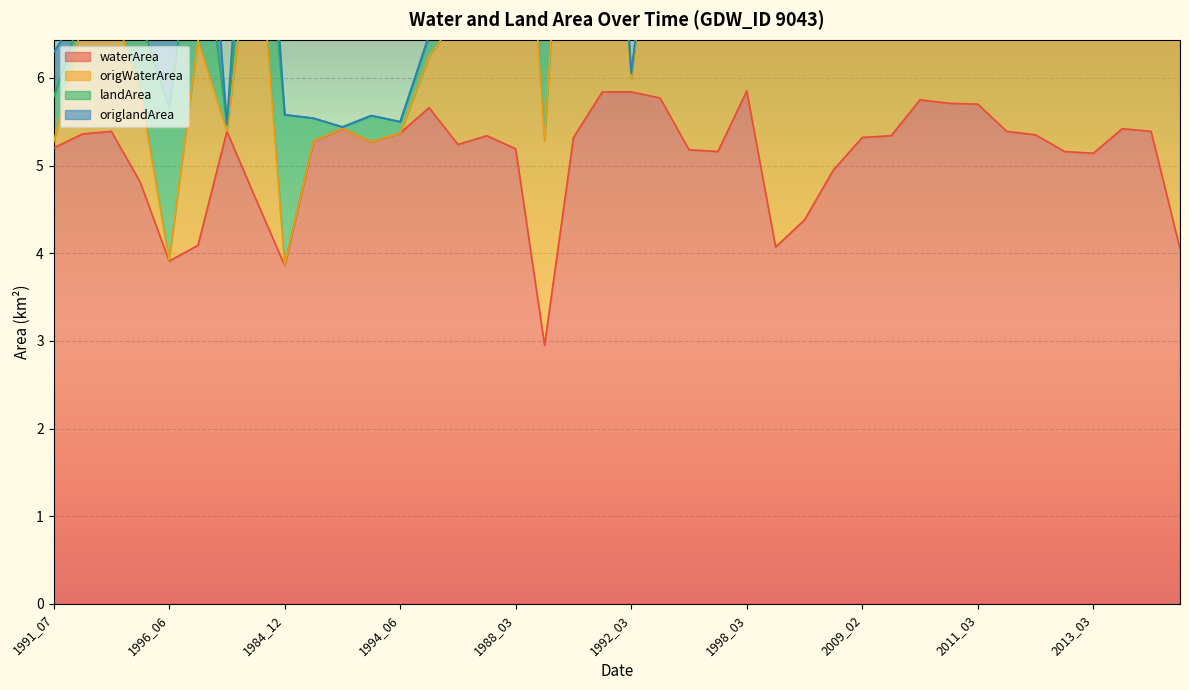

What is the value of the origWaterArea point at the 30th from the left?

10.2